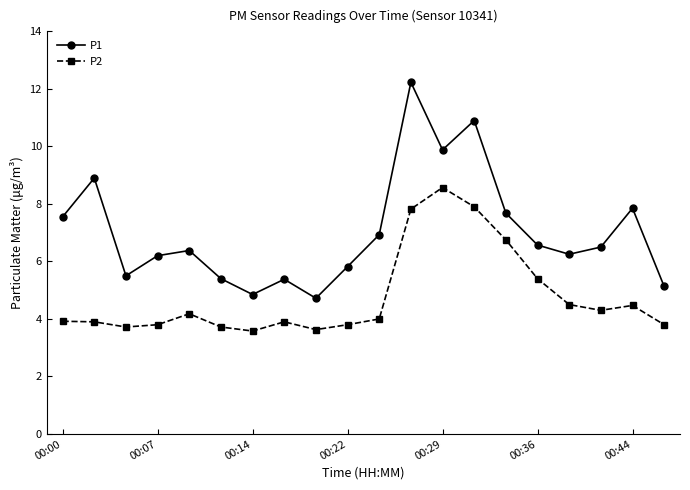

What is the highest value of the P2 series?

8.6